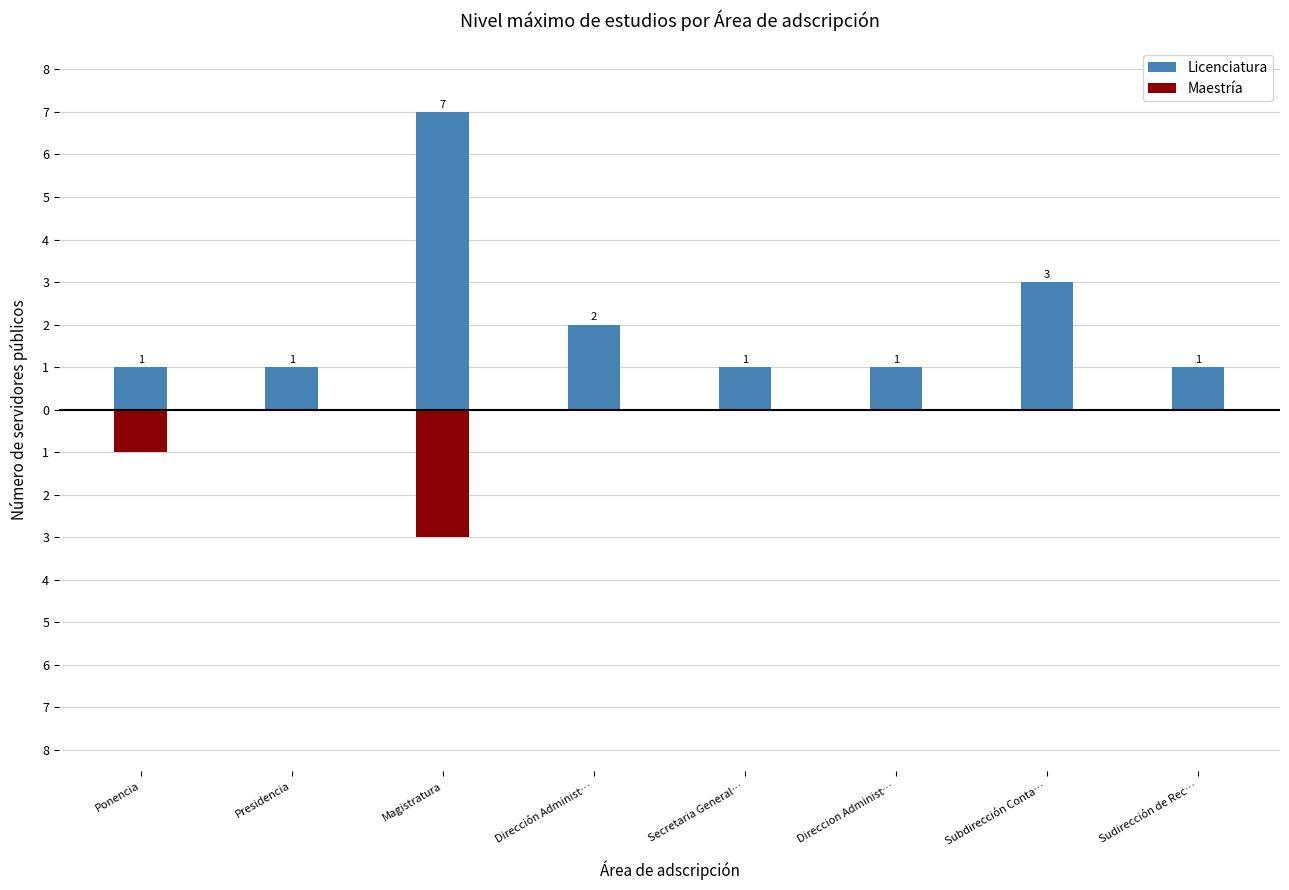

Are the bars horizontal?

No